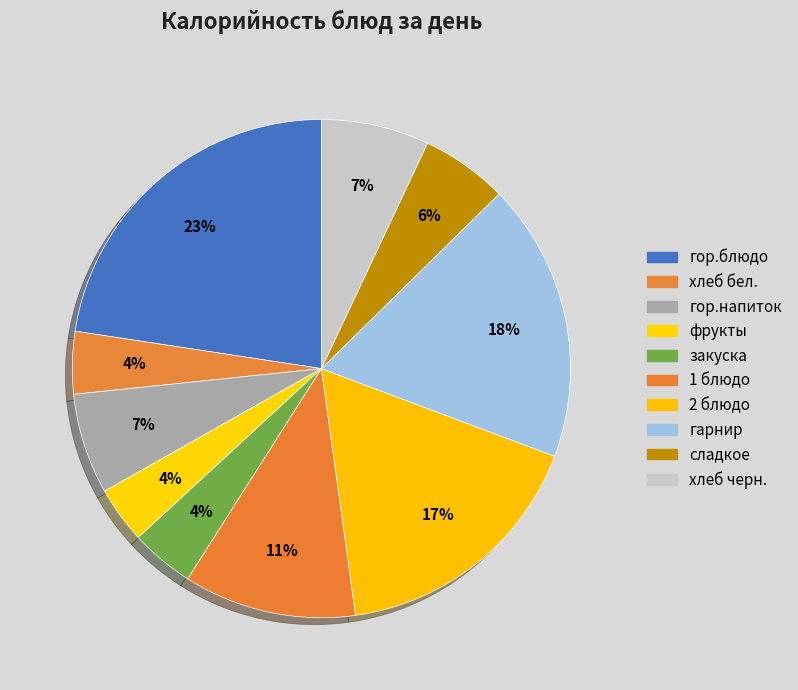

Is there a majority slice in this chart?

No